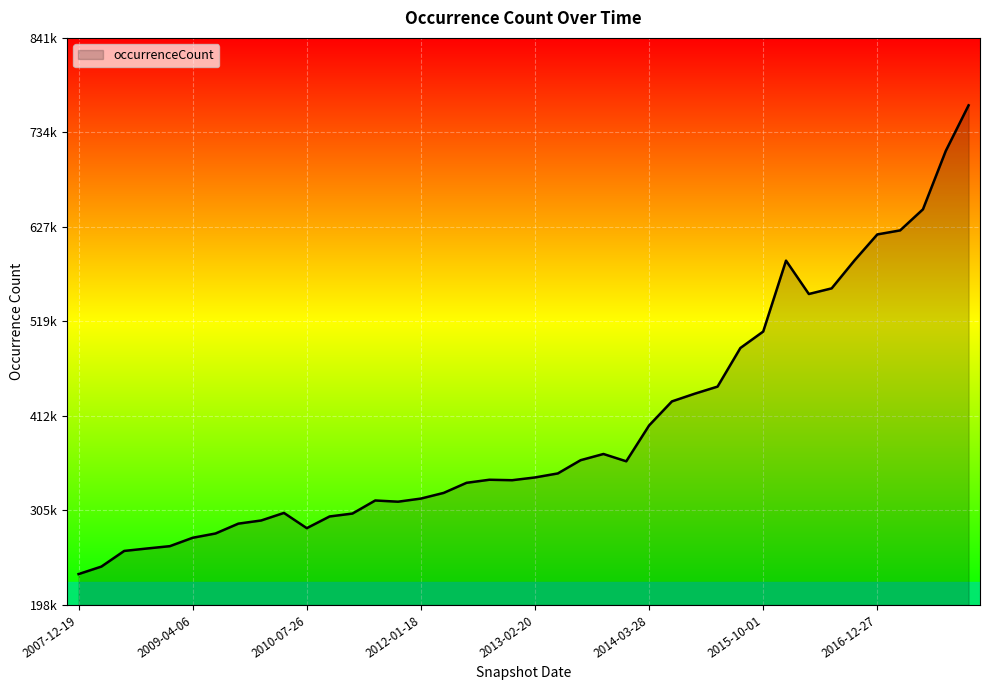

Where is the first local minimum?

2010-07-26